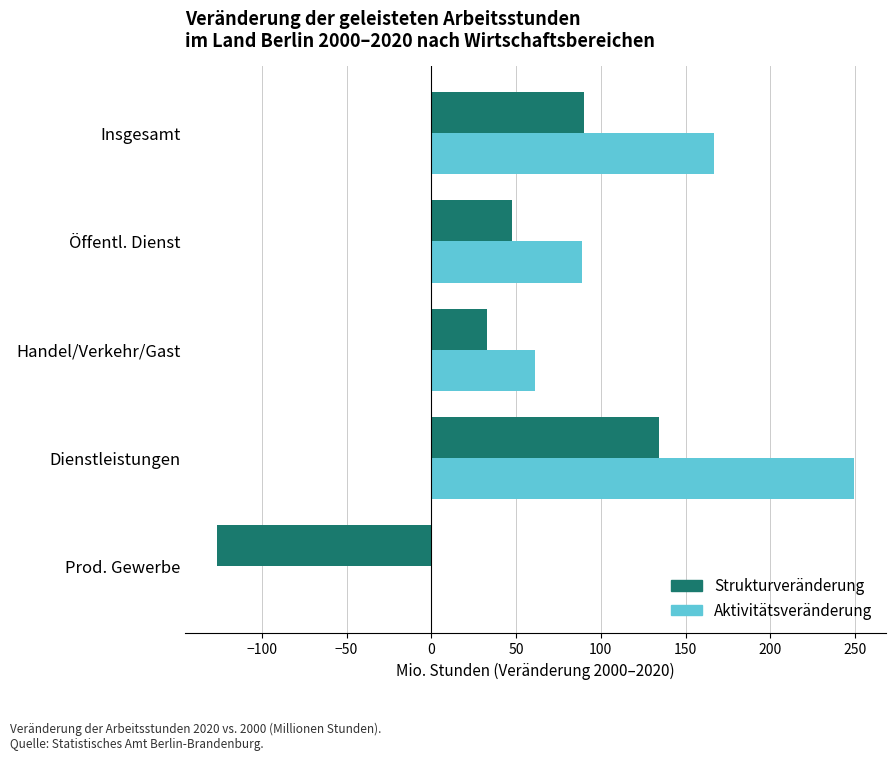

How many data points in Aktivitätsveränderung are above 88?

3